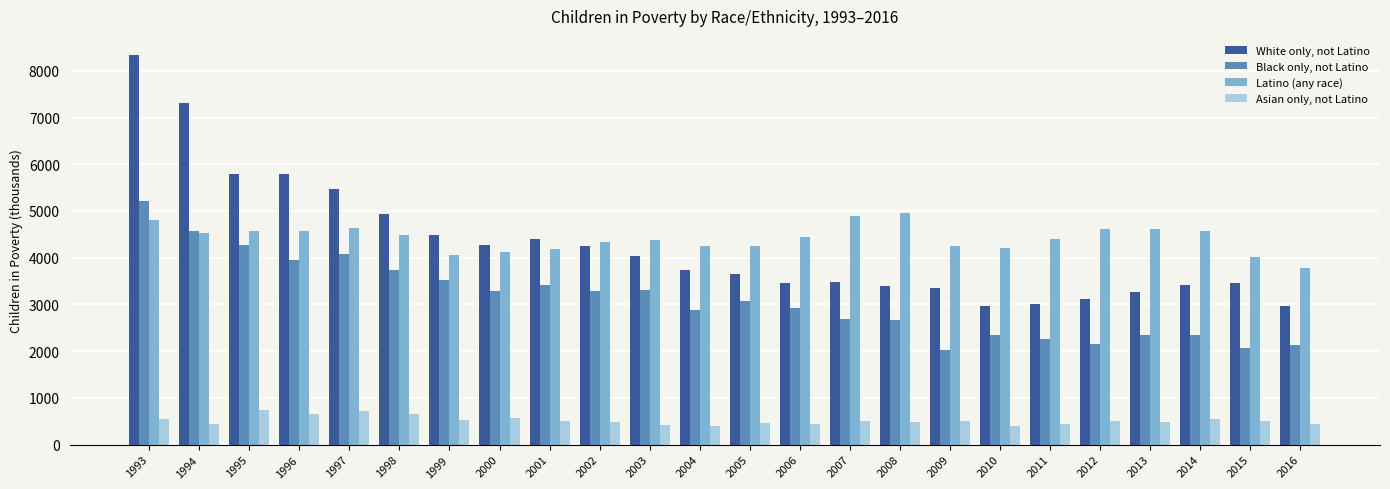

Rank the series by their maximum value, from lowest to highest.

Asian only, not Latino, Latino (any race), Black only, not Latino, White only, not Latino